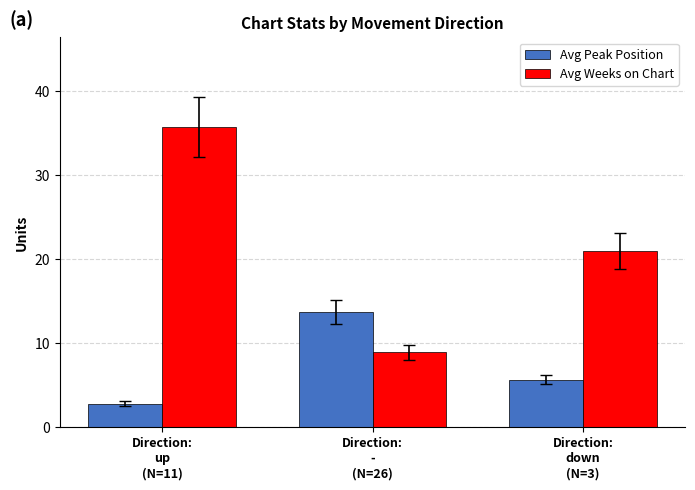

How many distinct data groups are displayed?

2